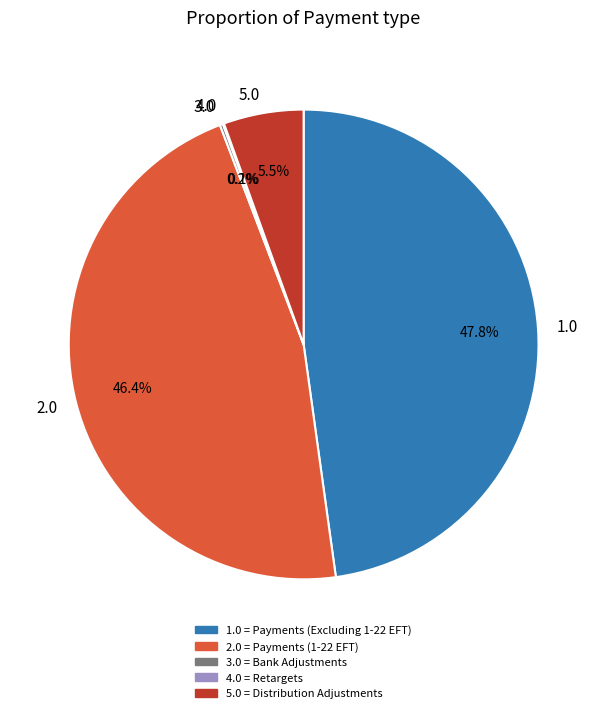

Is there any slice that represents more than half of the pie?

No